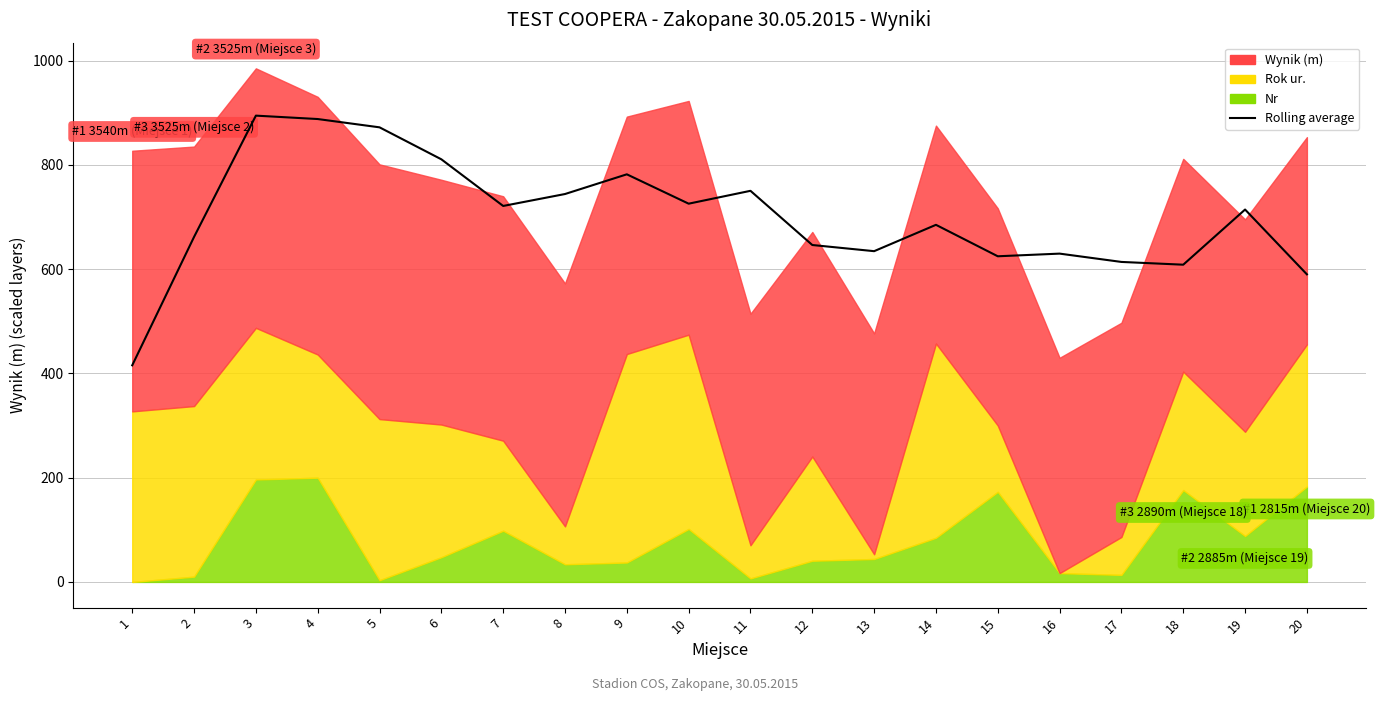

At which label does the data first exceed 714?

3